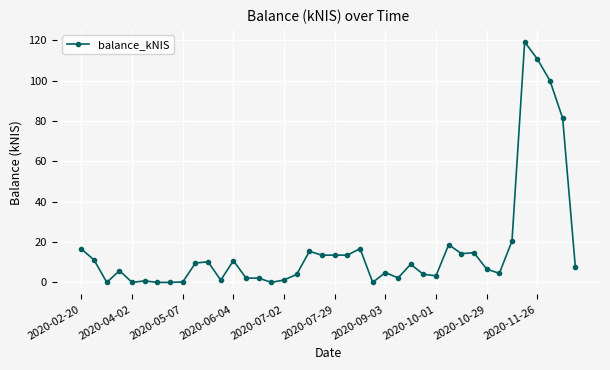

What is the maximum value shown in the chart?

119.2